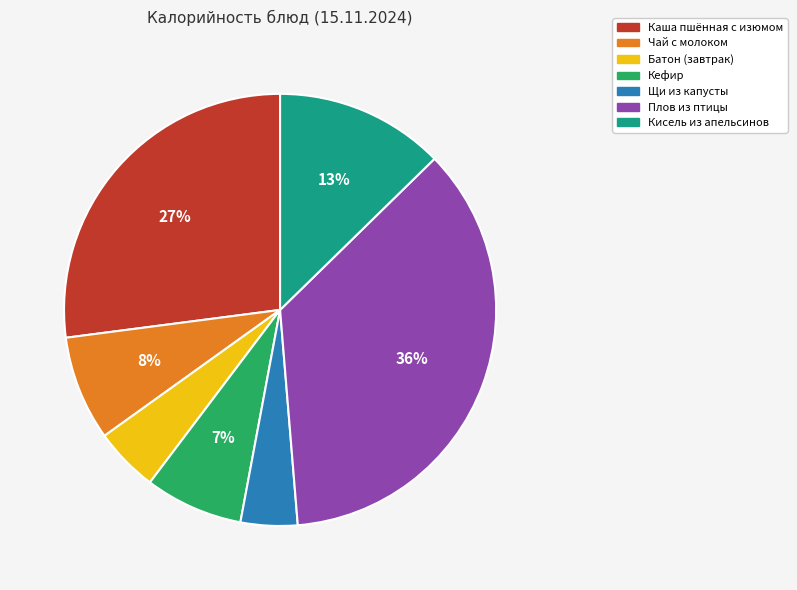

Which category has the smallest portion of the pie?

Щи из капусты